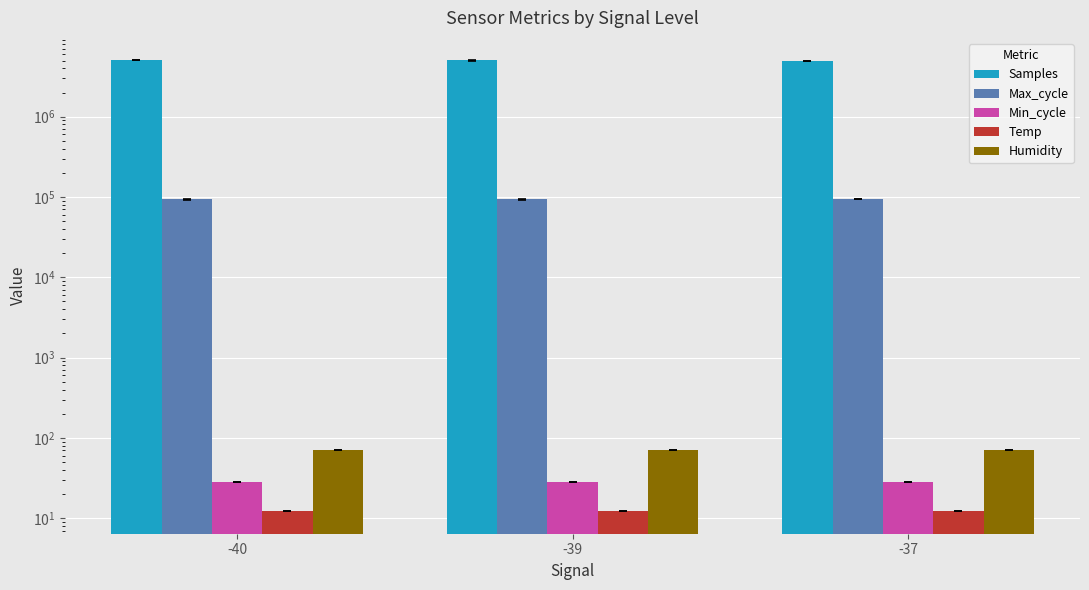

At which category does the chart reach its minimum across all series?

-40